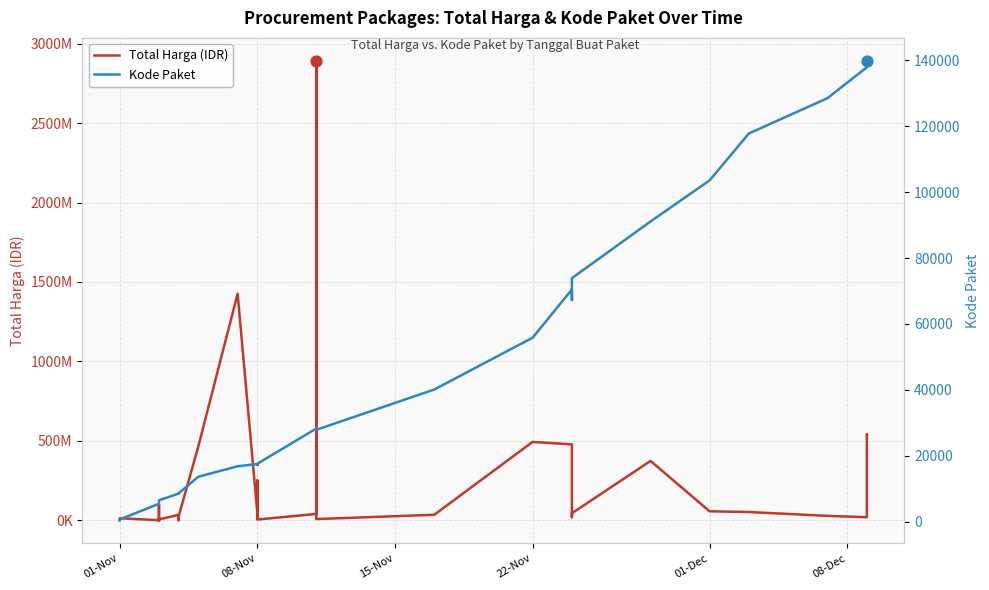

Which series has the largest total across all categories?

Total Harga (IDR)